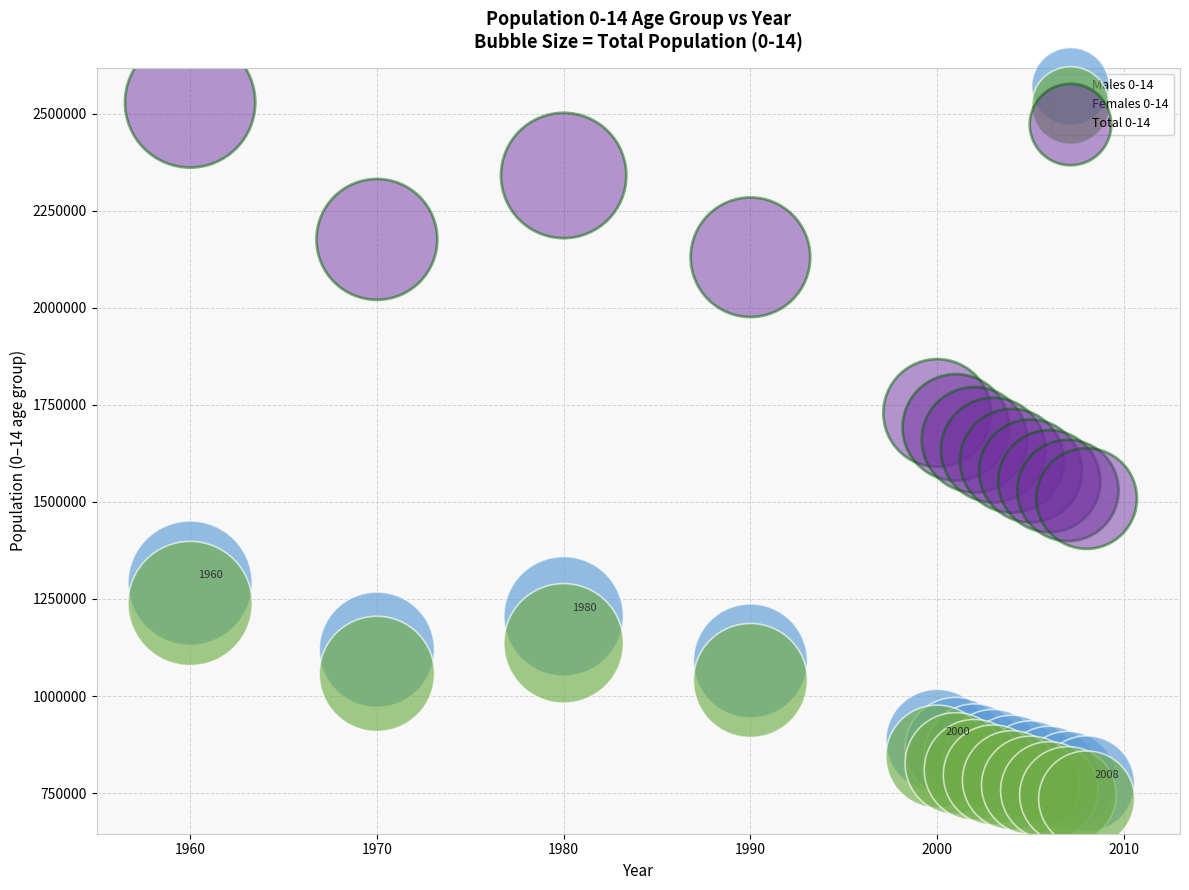

Which series contains the highest Y value?

Total 0-14